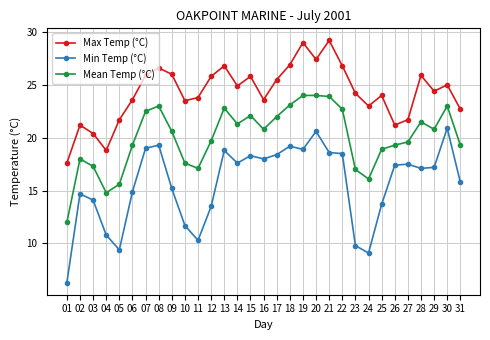

At which label is Max Temp (°C) closest to 23?

24